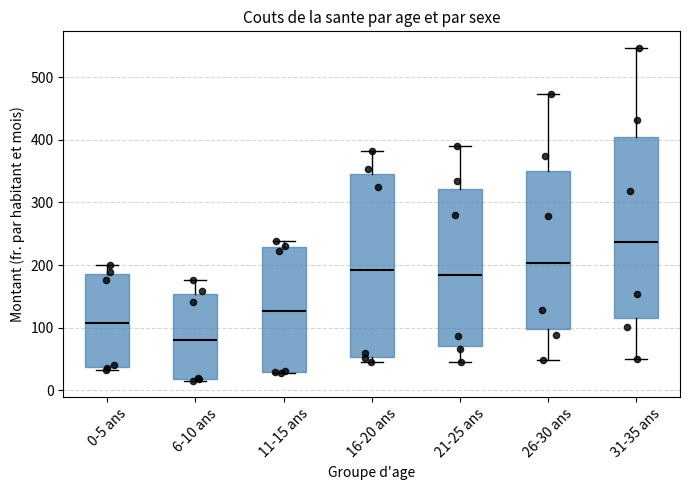

Where does the upper whisker of the box for 26-30 ans end on the y-axis? The values are not printed on the chart, so give them approximately, as read against the axis.

470